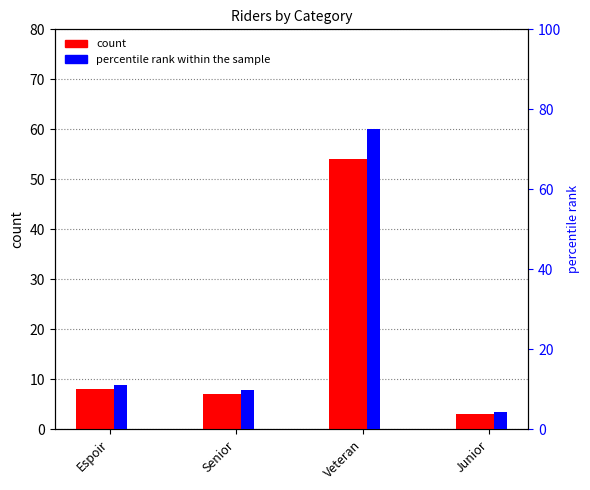

What is the average value of the percentile rank within the sample series?

25.0